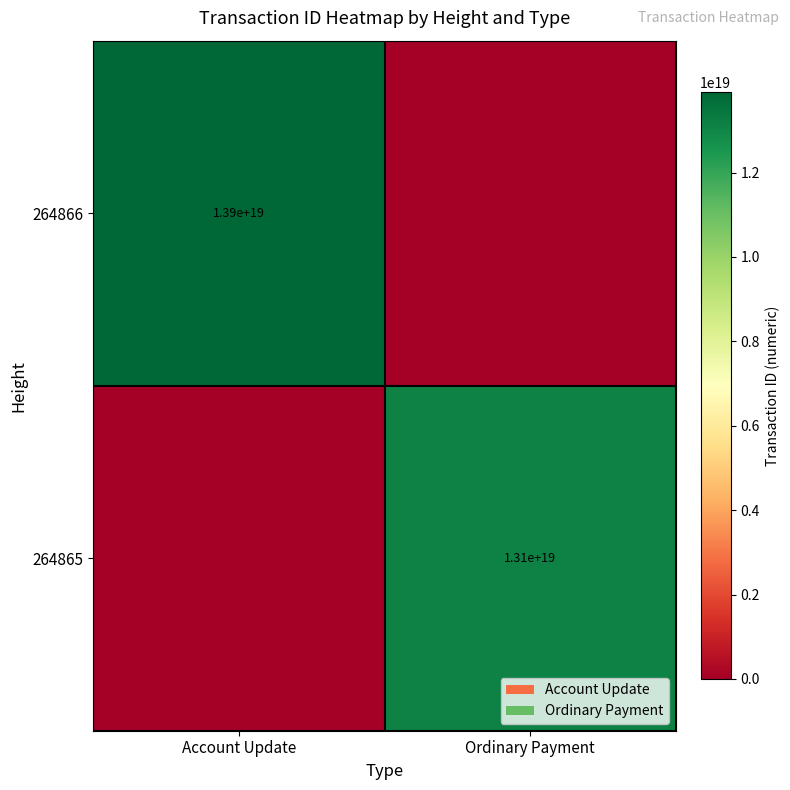

The 264866 series shows 24341452405366022144 at Account Update. True or false?

False